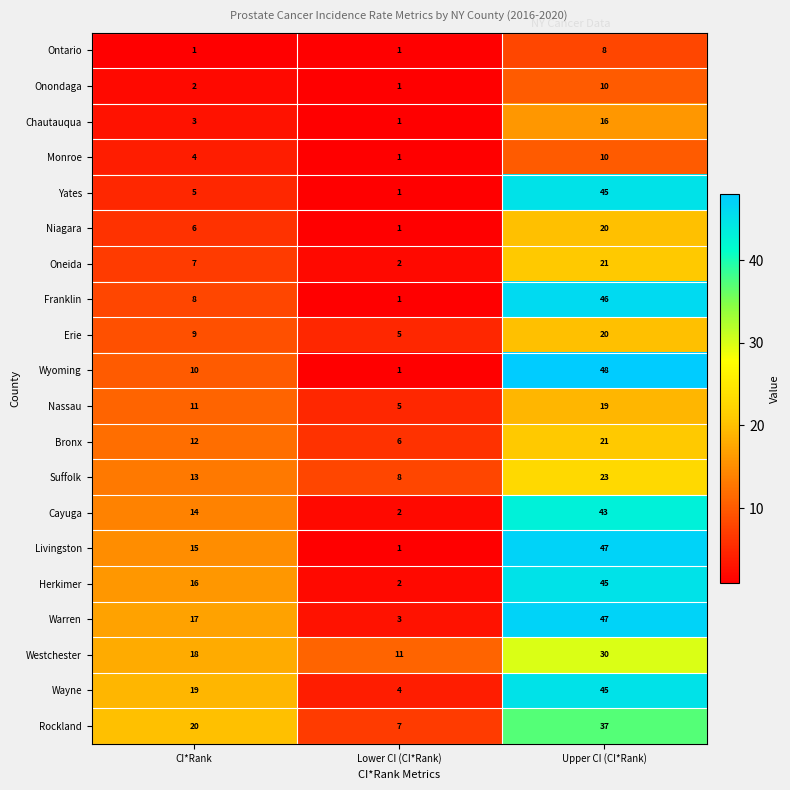

How many categories are shown in the chart?

3